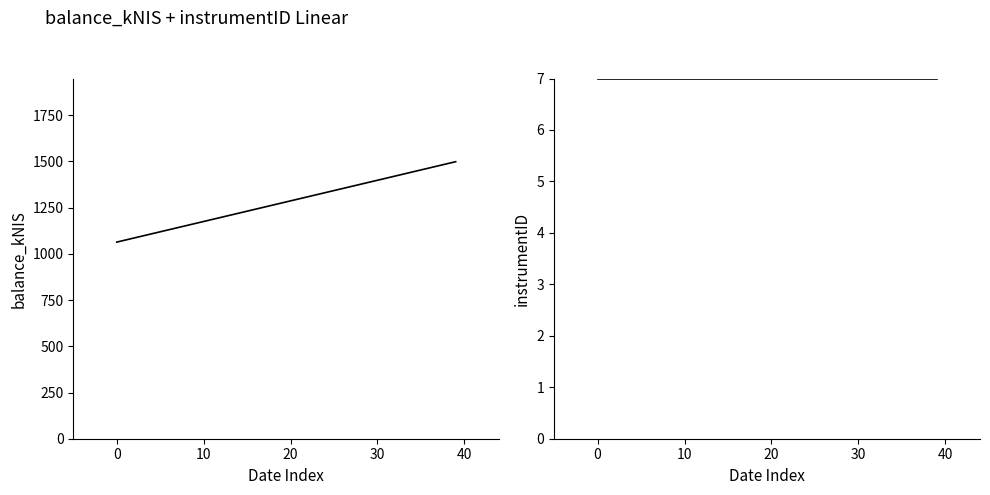

What is the maximum value shown in the chart?

1498.5